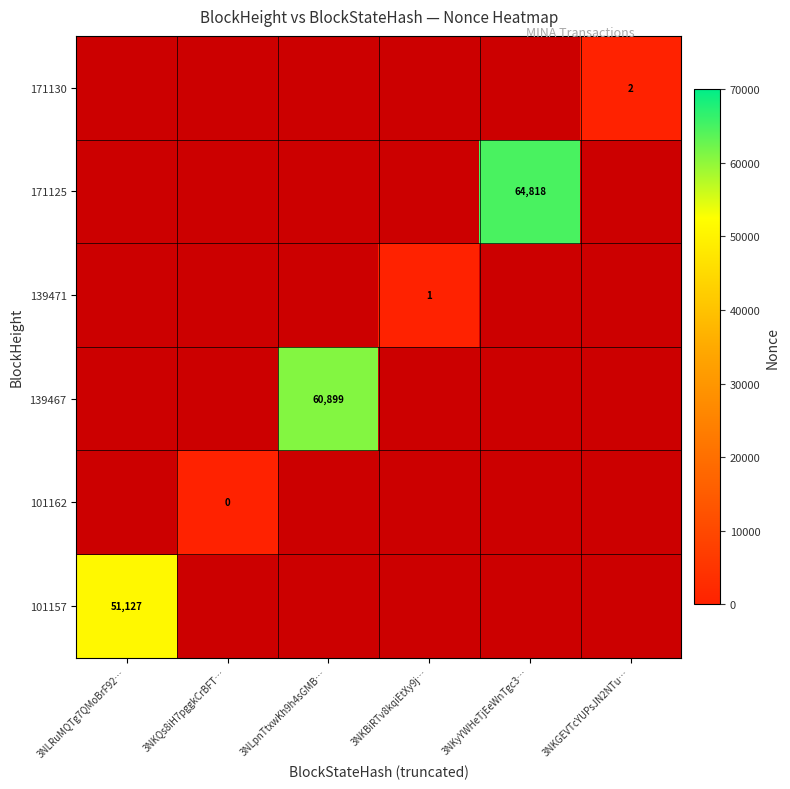

The 171130 series shows 2 at 3NKGEVTcYUPsJN2NTu…. True or false?

True